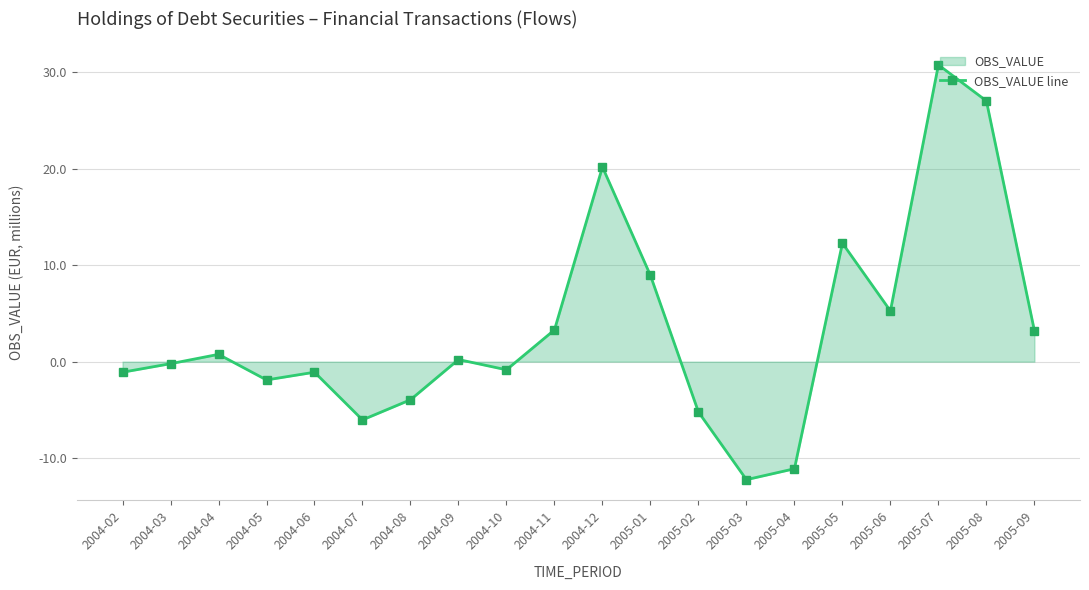

How many lines are shown in the chart?

1